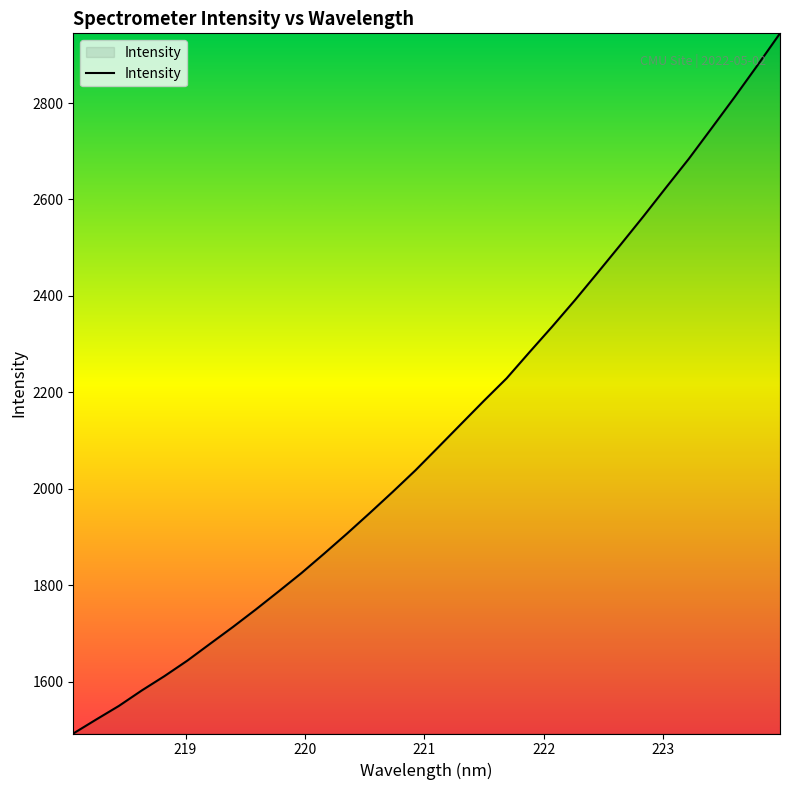

Reading right to left, what are all the values shown in this chart?

2944.5	2877.5	2811.9	2748.0	2684.6	2625.1	2564.8	2506.3	2448.5	2391.4	2336.5	2283.3	2229.2	2182.4	2134.4	2086.3	2038.4	1993.6	1950.0	1907.3	1865.9	1825.3	1787.3	1749.9	1713.7	1678.9	1643.8	1611.8	1581.9	1549.9	1521.5	1492.6